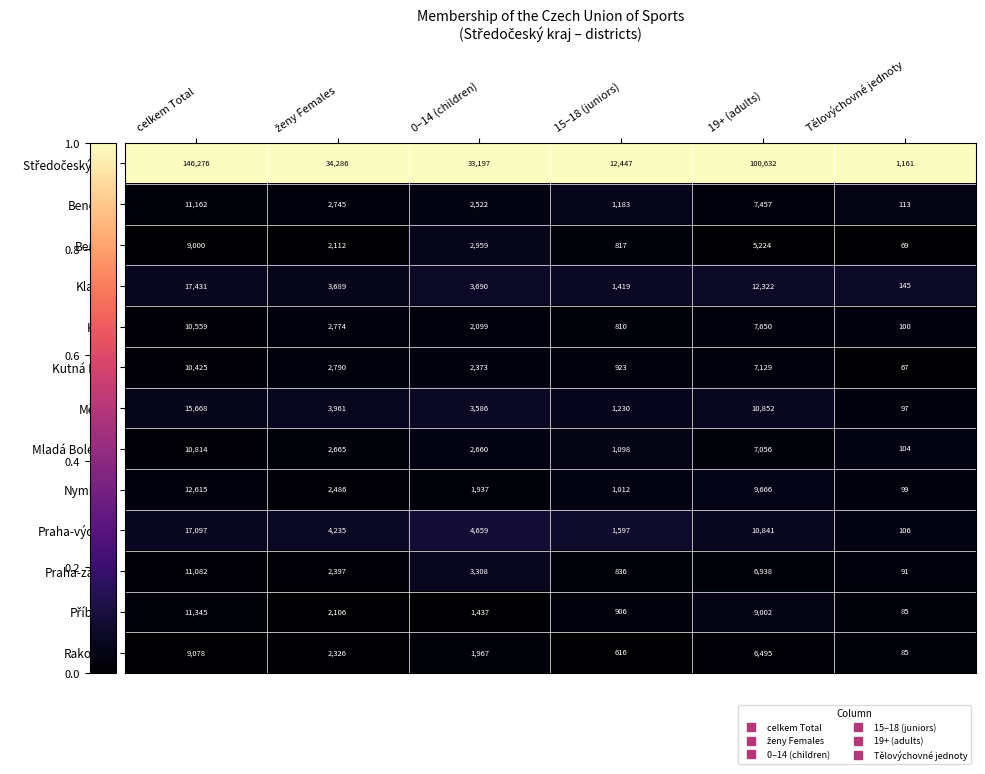

What is the difference between the second highest and minimum values in the Kladno series?

12177